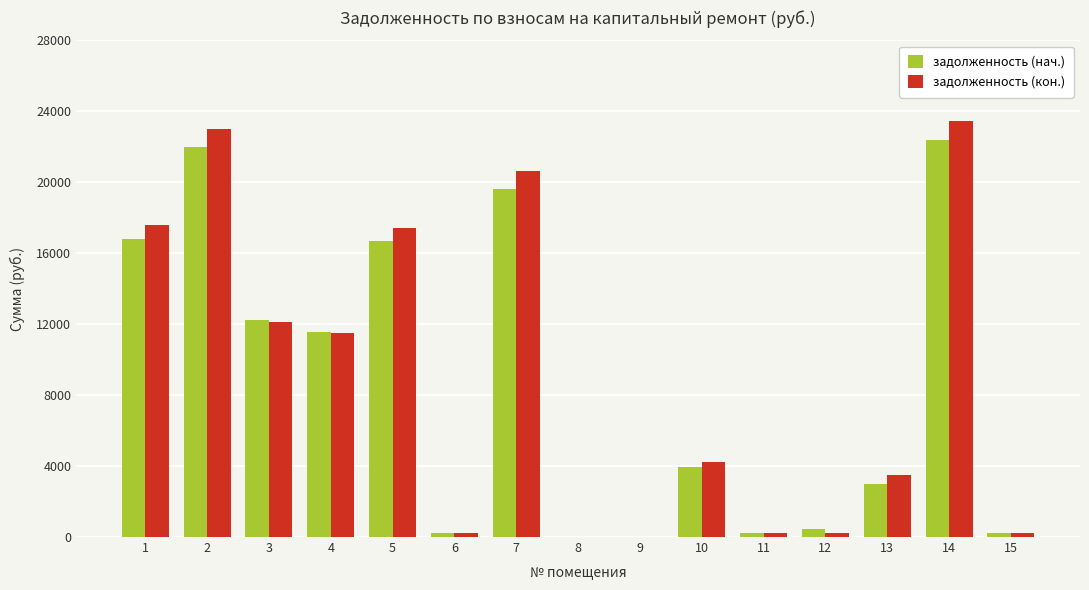

How many groups of bars are there?

15